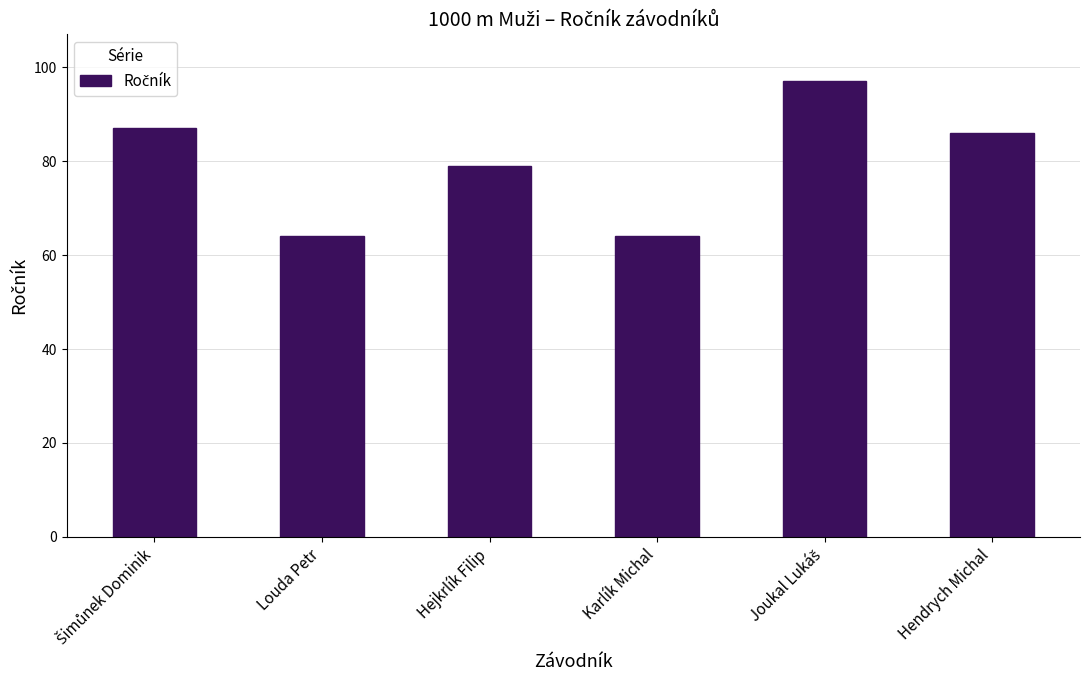

What is the value of the 3rd bar from the left?

79